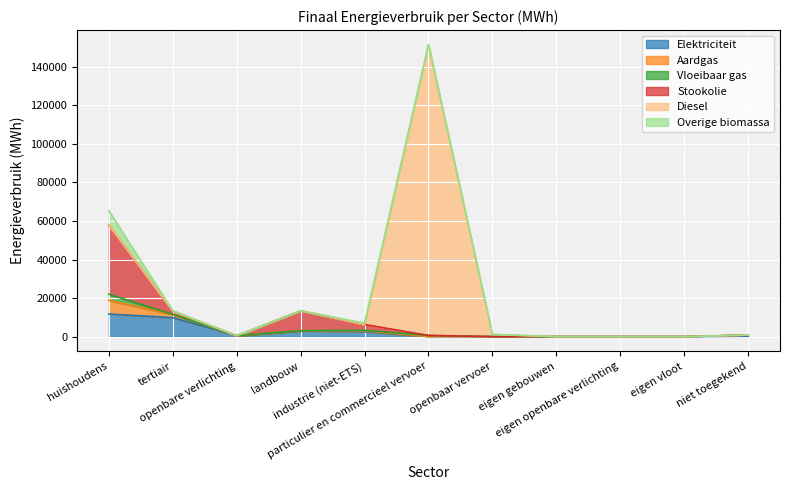

True or false: Diesel and Overige biomassa cross at least once.

True